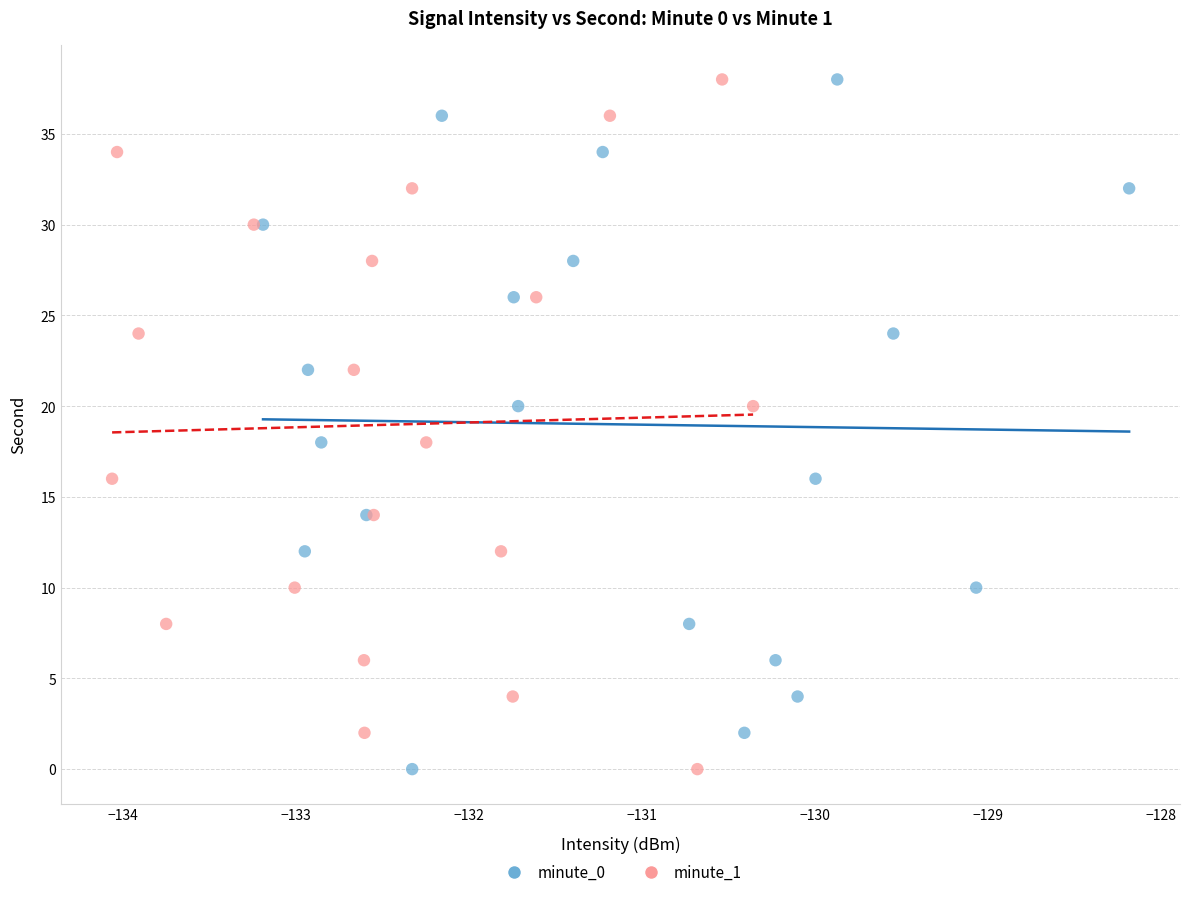

What are all the series names shown in the legend?

minute_0, minute_1